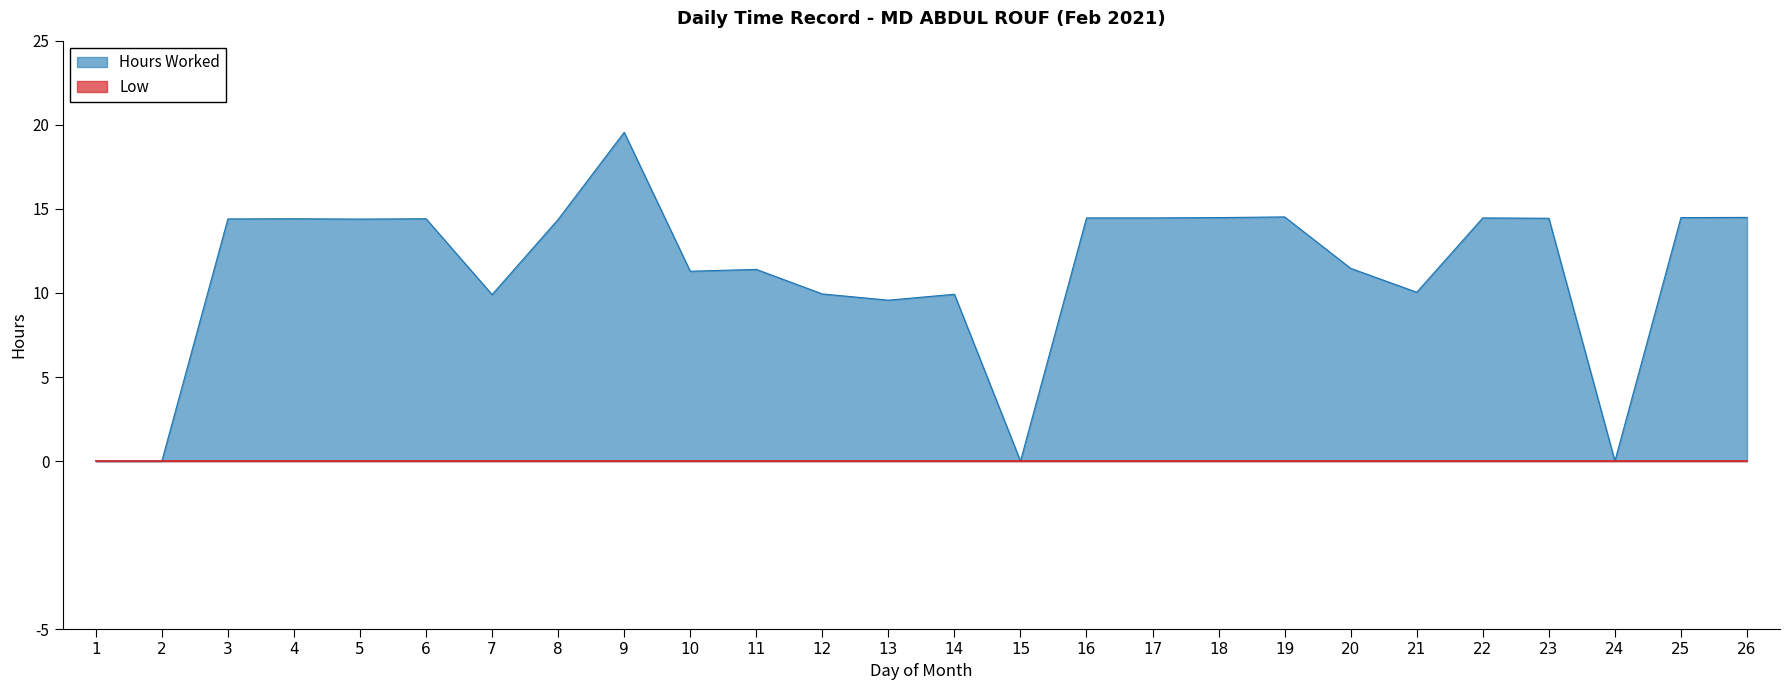

What is the value of the 6th point from the left?

14.4